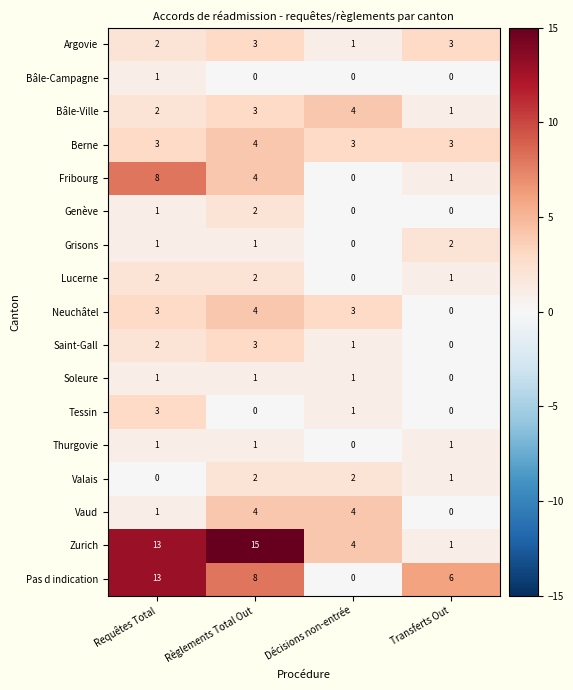

True or false: Bâle-Ville has a value of 3 at Requêtes Total.

False